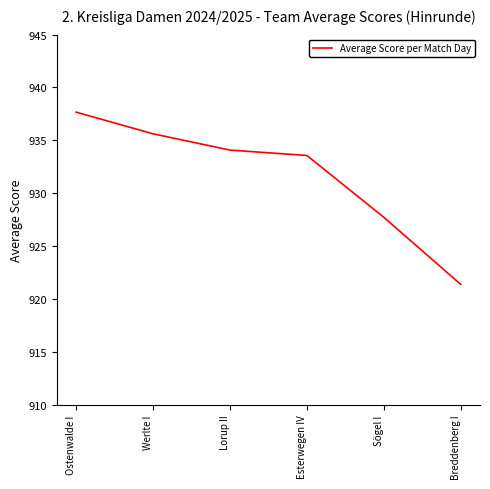

Reading left to right, what are all the values shown in this chart?

Ostenwalde I=937.7	Werlte I=935.6	Lorup II=934.1	Esterwegen IV=933.6	Sögel I=927.7	Breddenberg I=921.4